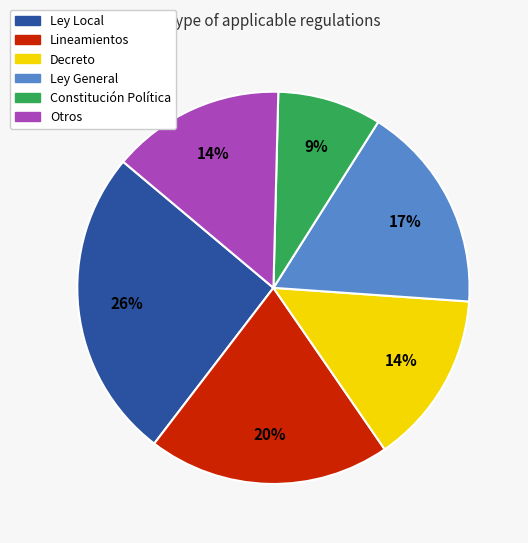

How many slices are in this pie chart?

6